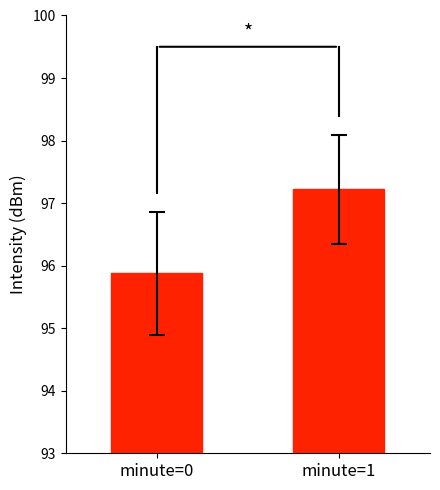

What is the smallest value displayed?

95.9